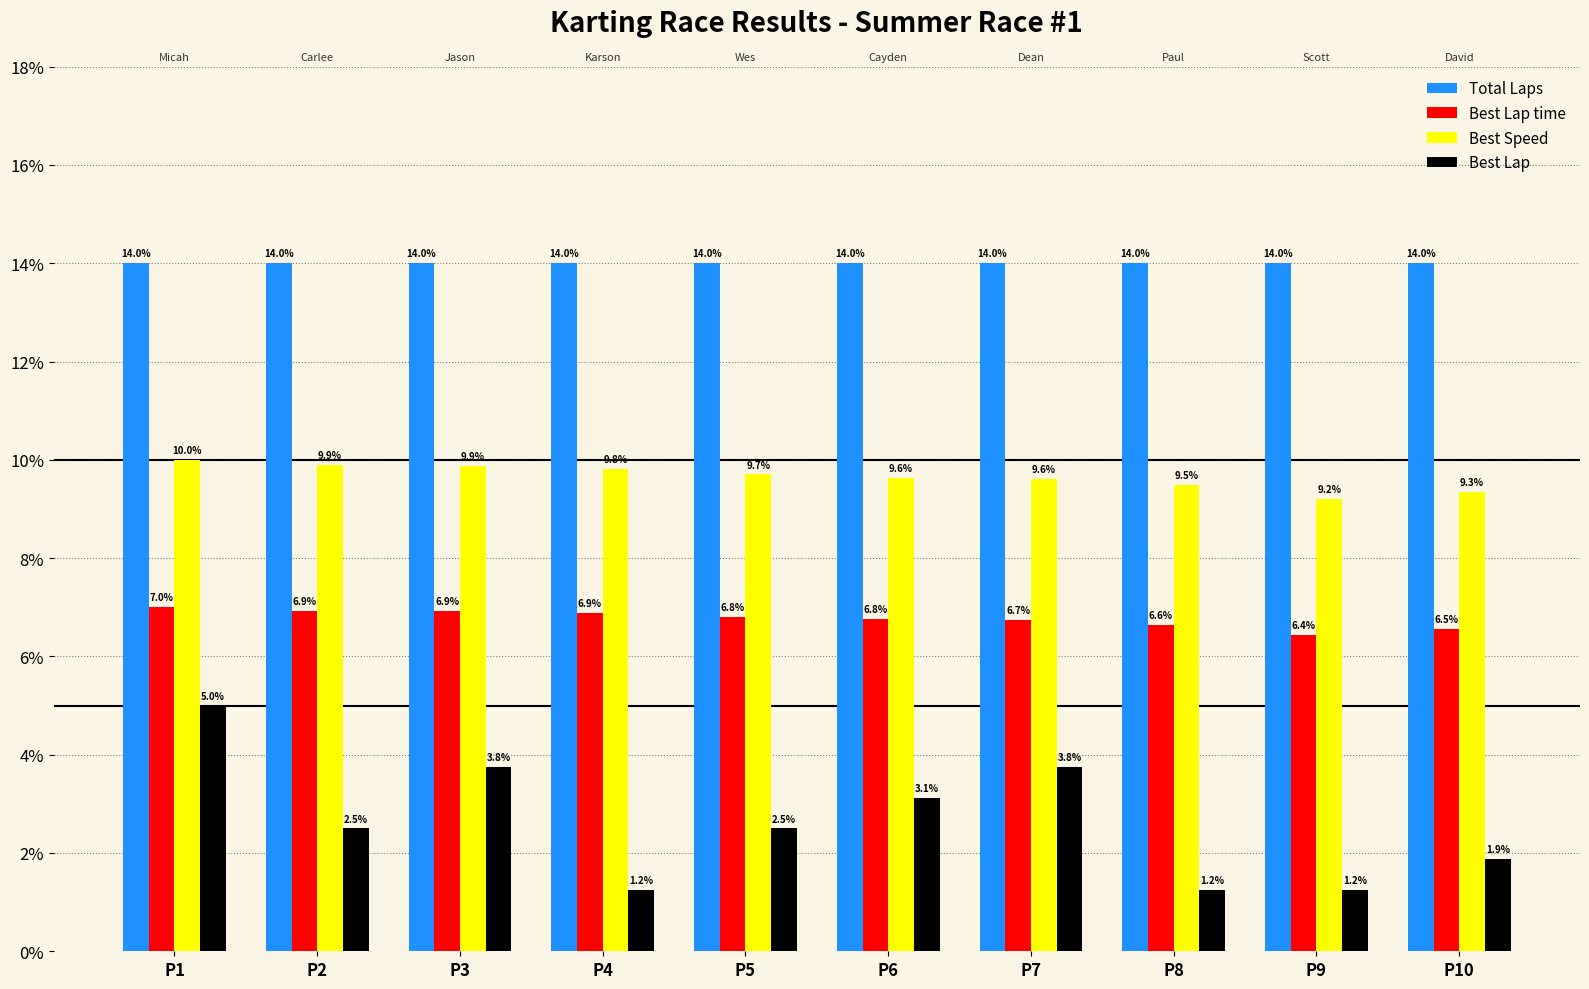

Reading left to right, what are all the values shown in this chart?

Total Laps: 14.0	14.0	14.0	14.0	14.0	14.0	14.0	14.0	14.0	14.0
Best Lap time: 7.0	6.9	6.9	6.9	6.8	6.8	6.7	6.6	6.4	6.5
Best Speed: 10.0	9.9	9.9	9.8	9.7	9.6	9.6	9.5	9.2	9.3
Best Lap: 5.0	2.5	3.8	1.2	2.5	3.1	3.8	1.2	1.2	1.9